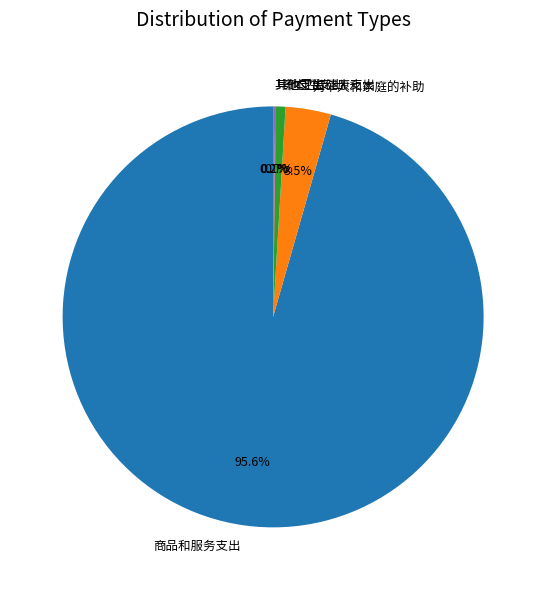

Which slice is the largest?

商品和服务支出